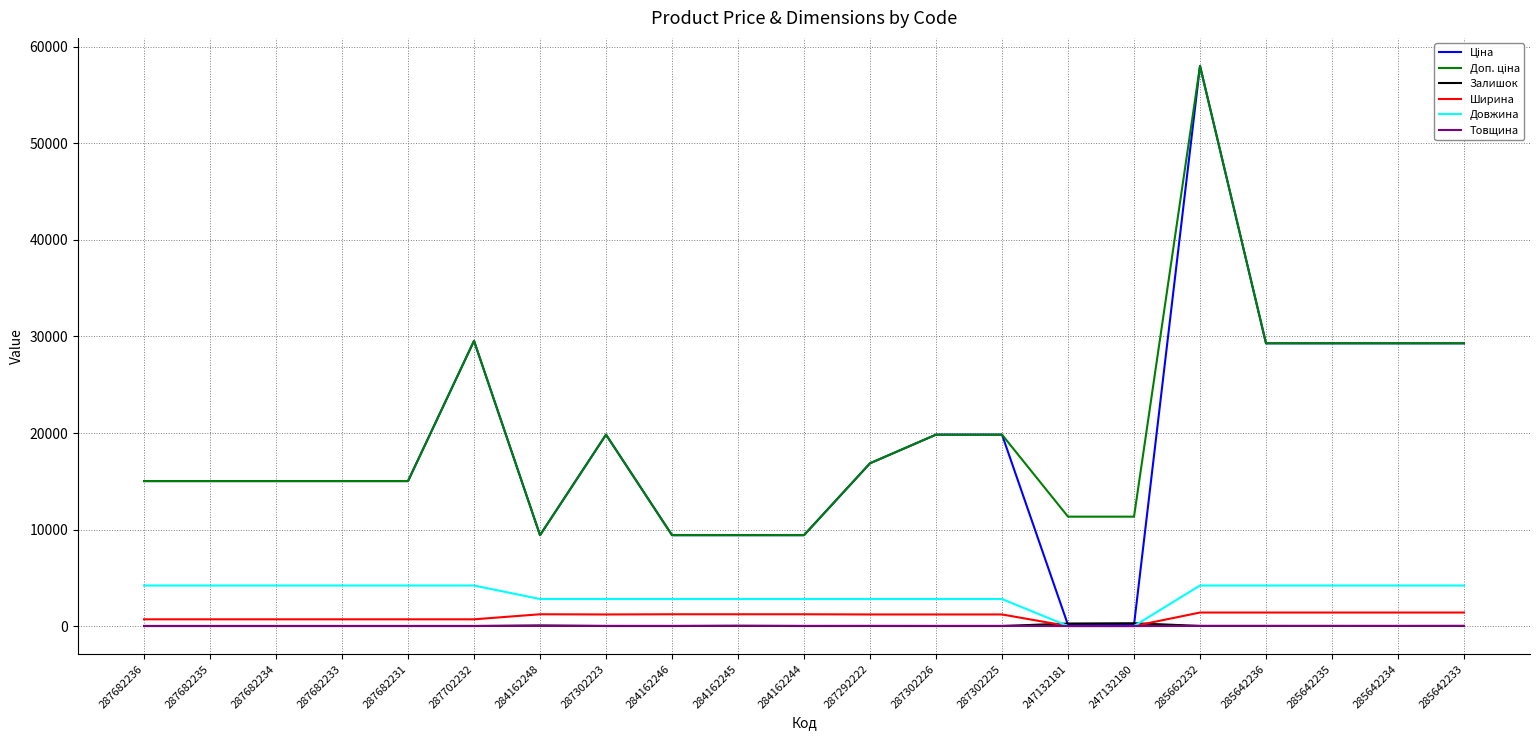

What is the total value across all series at 287702232?

64006.9